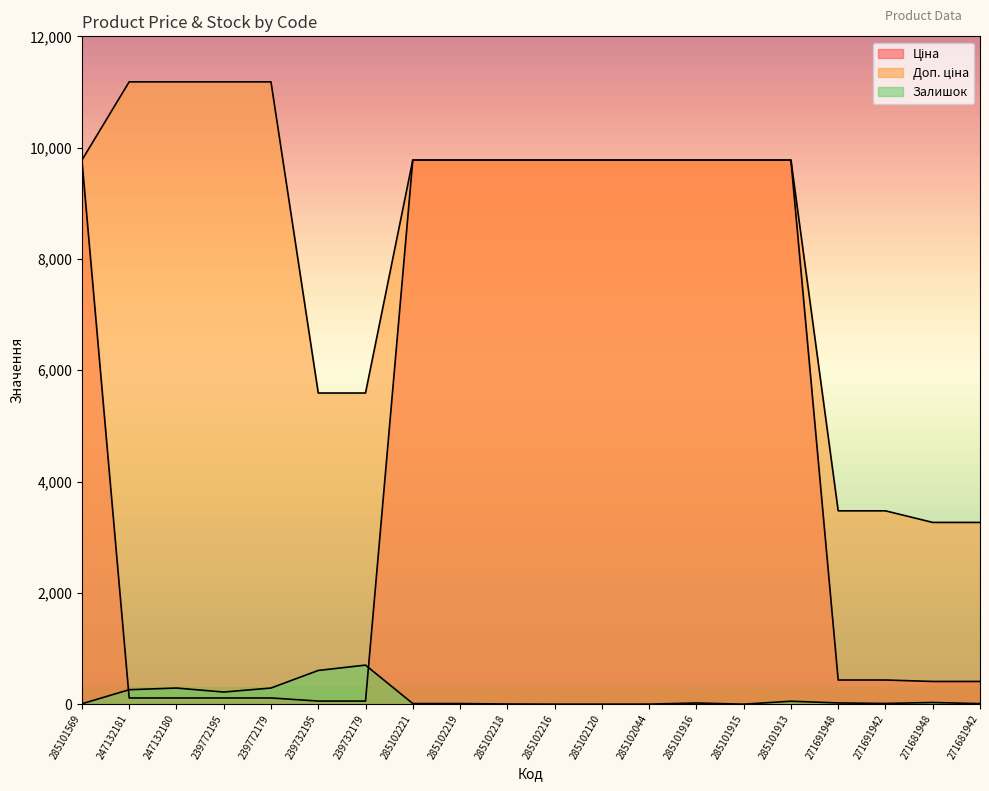

What is the maximum value shown in the chart?

11182.0